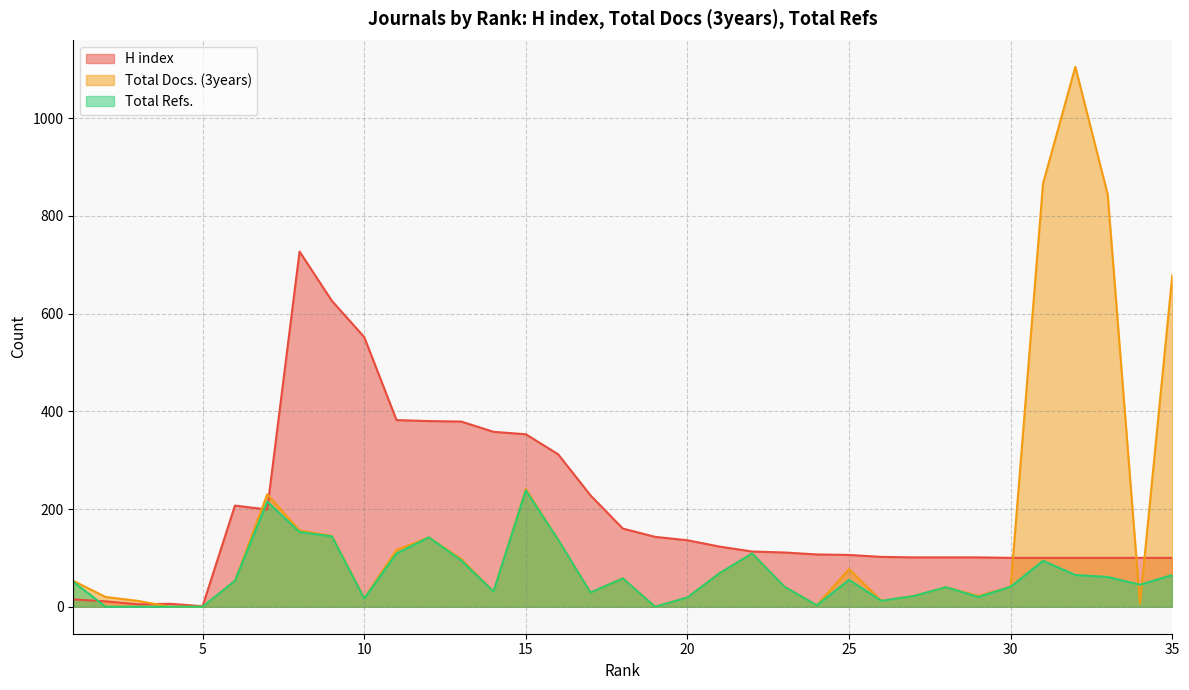

At which label does Total Refs. reach its minimum?

19